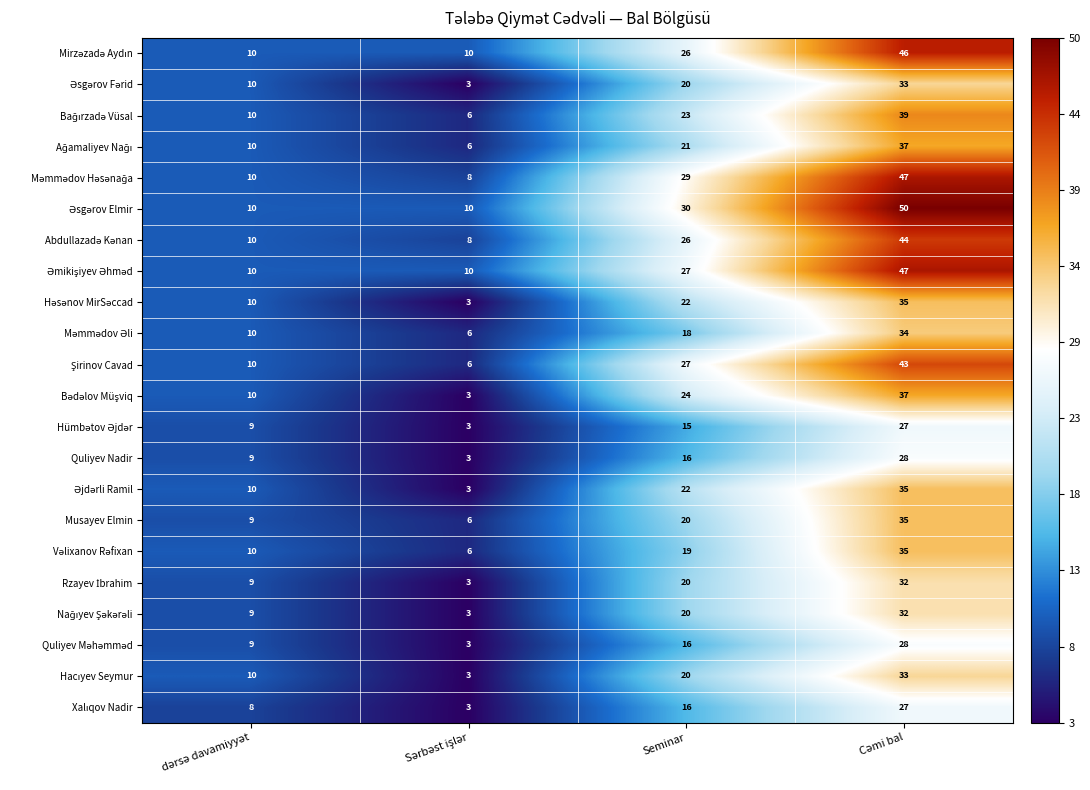

What is the highest value of the Quliyev Nadir series?

28